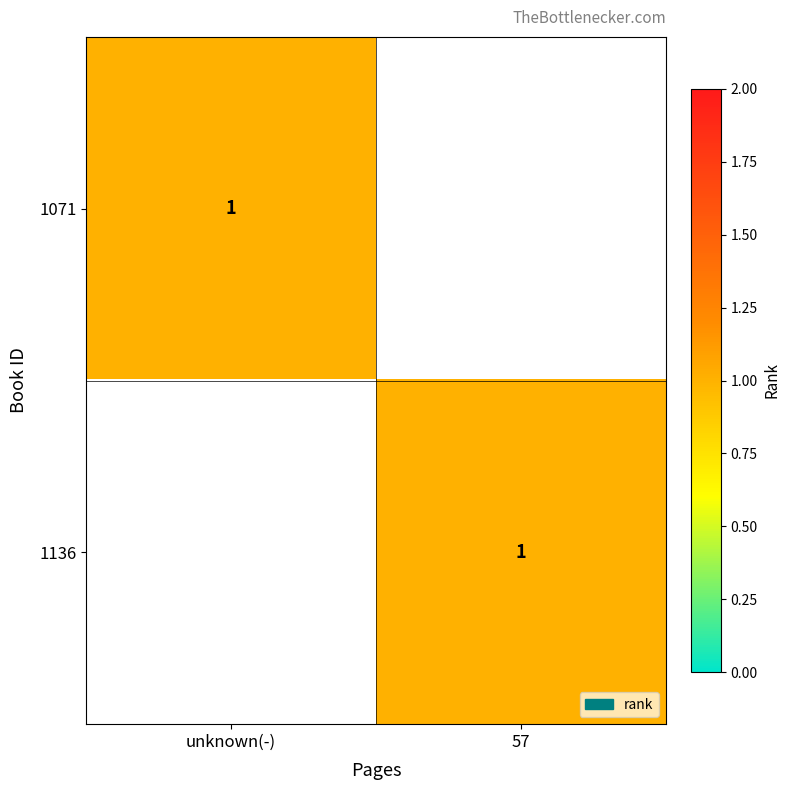

What is the difference between the highest and lowest values at unknown(-)?

1